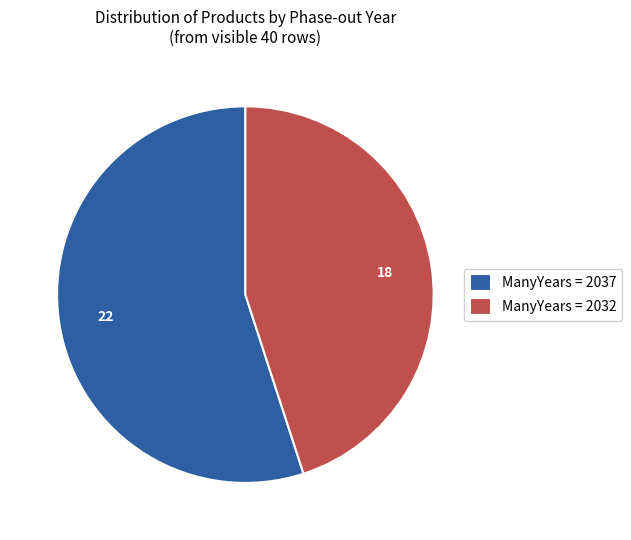

Is it true that ManyYears = 2032 is 33% of the pie?

False